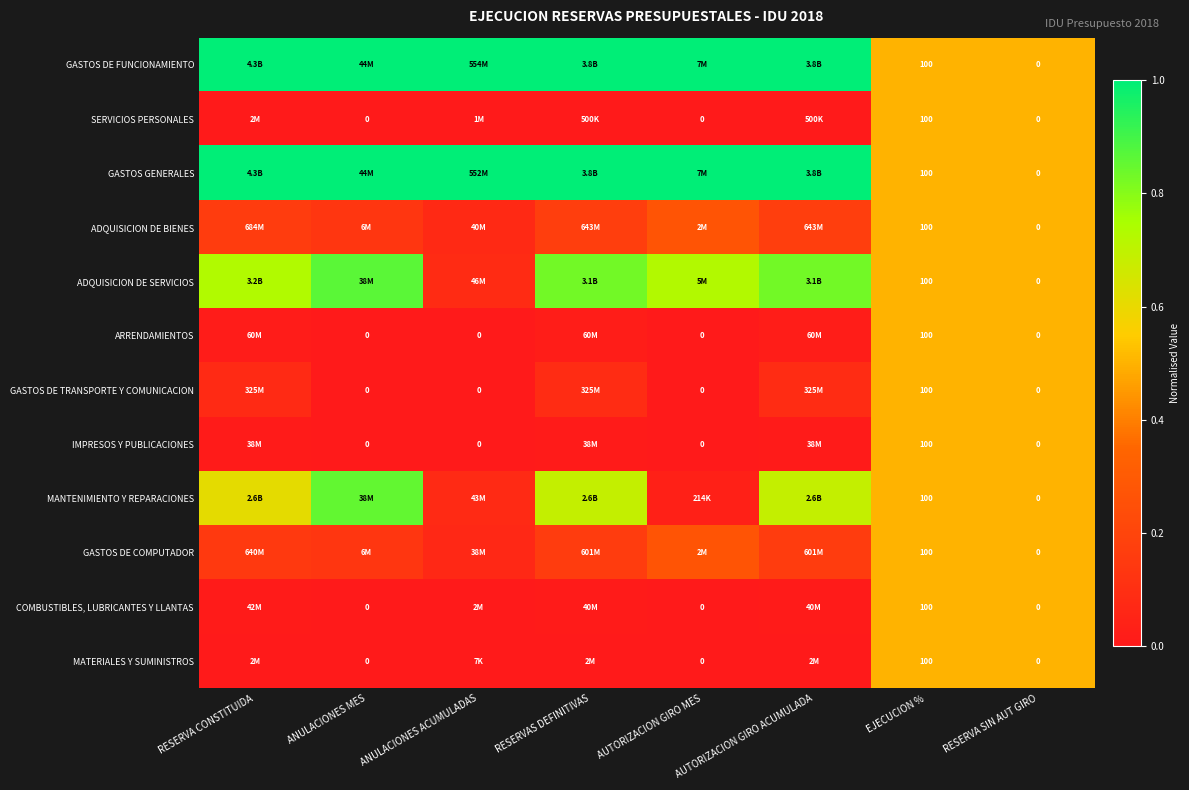

The value of MATERIALES Y SUMINISTROS at RESERVA SIN AUT GIRO is 0.2. True or false?

False